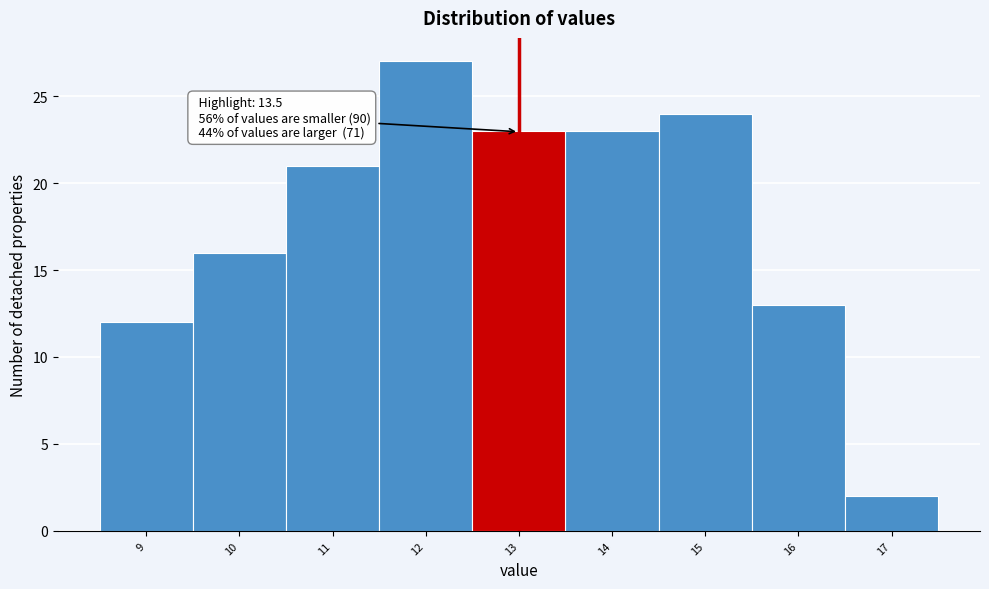

Reading left to right, what are all the values shown in this chart?

9=12	10=16	11=21	12=27	13=23	14=23	15=24	16=13	17=2